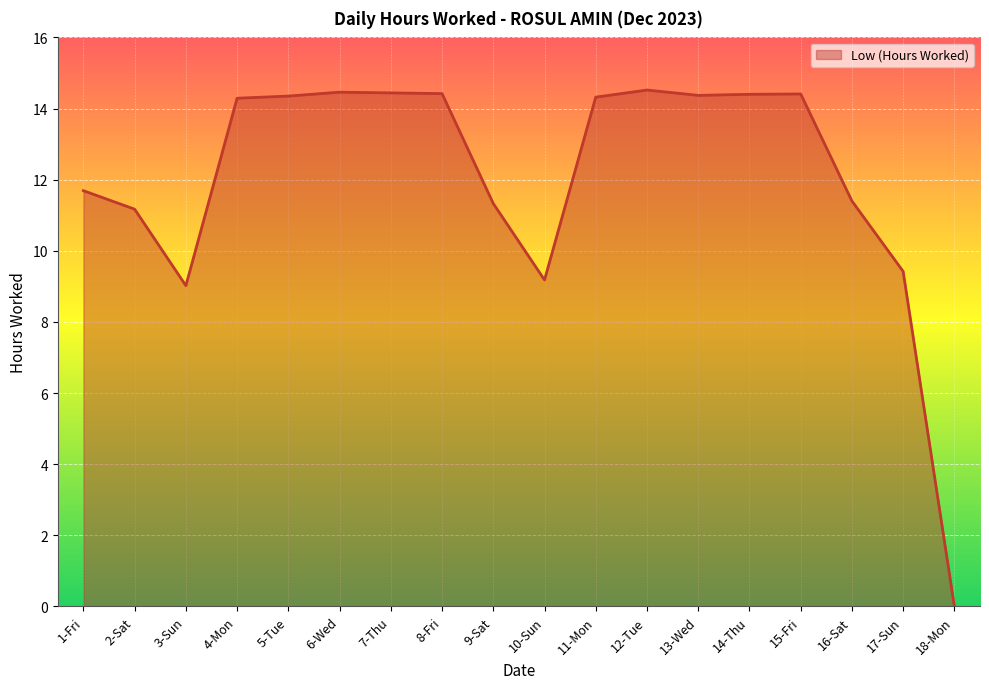

The chart shows a value of -10.1 at 18-Mon. True or false?

False